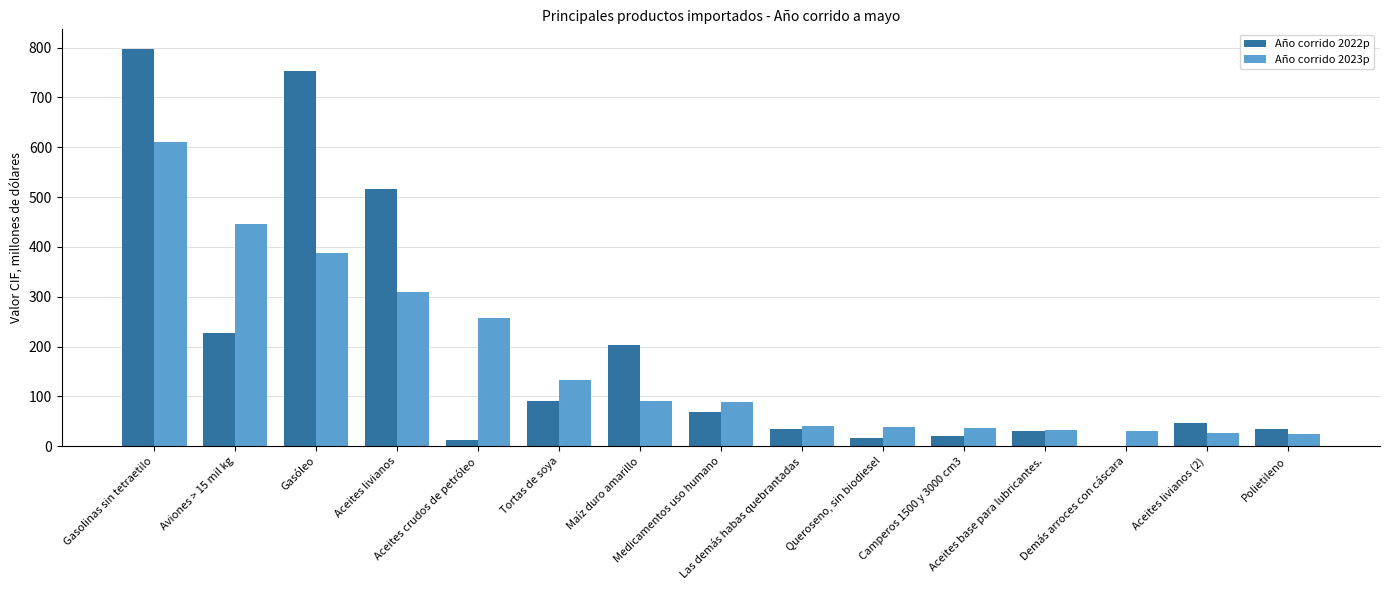

Which series has the largest total across all categories?

Año corrido 2022p